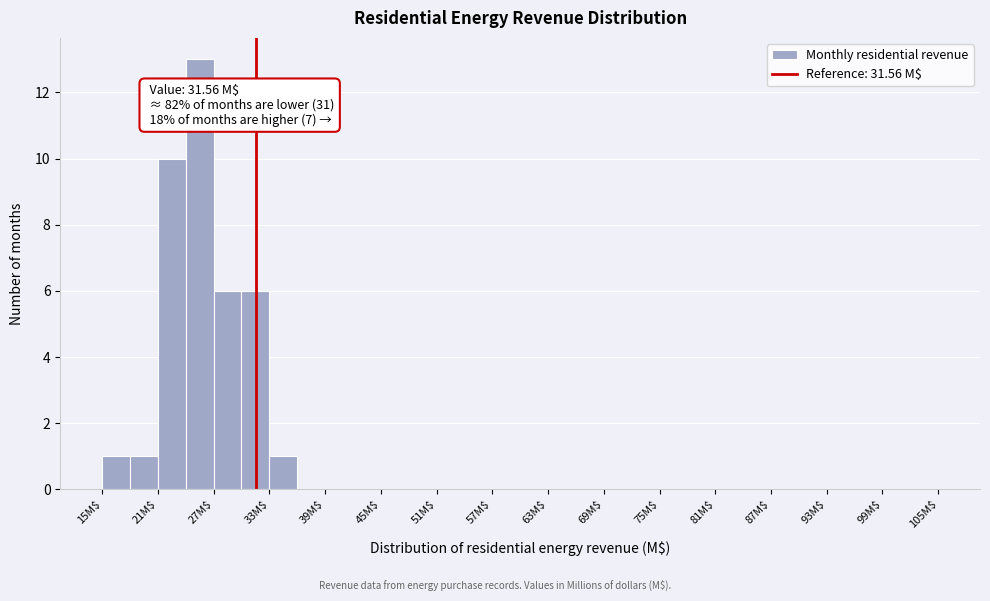

Read against the x-axis, roughly where is the centre of the tallest bar?

26